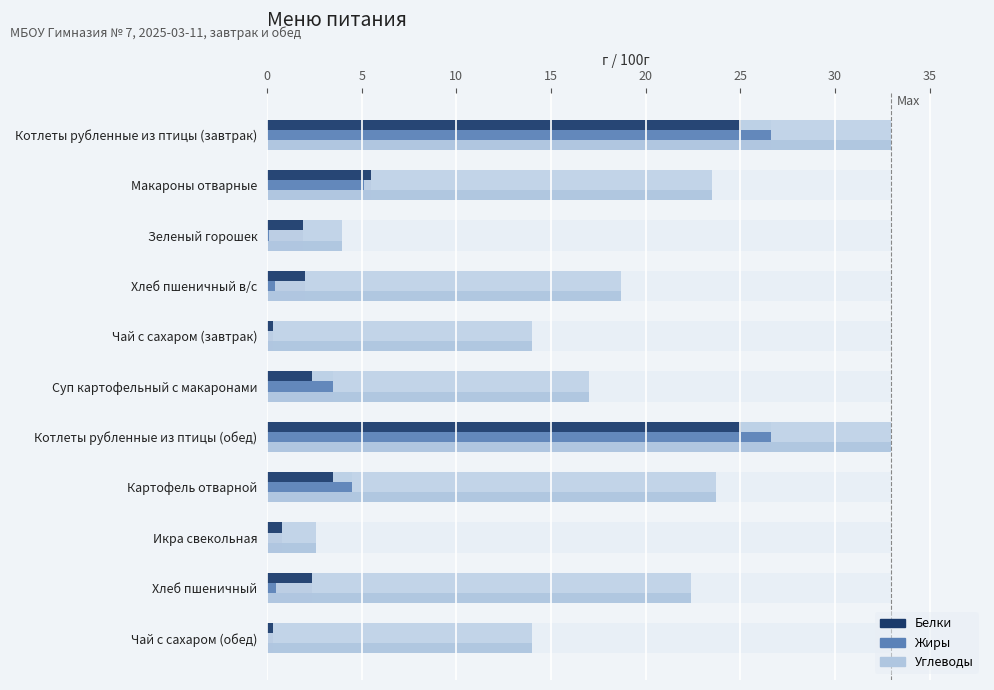

How many distinct data groups are displayed?

3